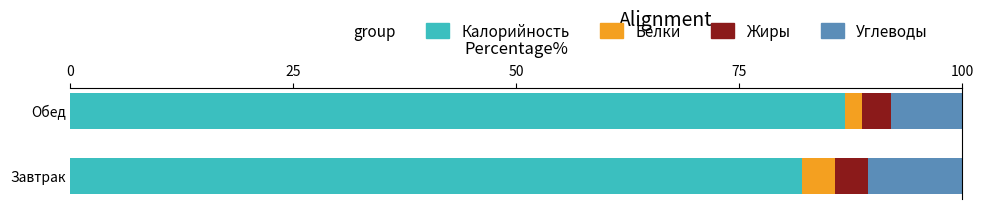

What is the total value across all series at Завтрак?

100.0